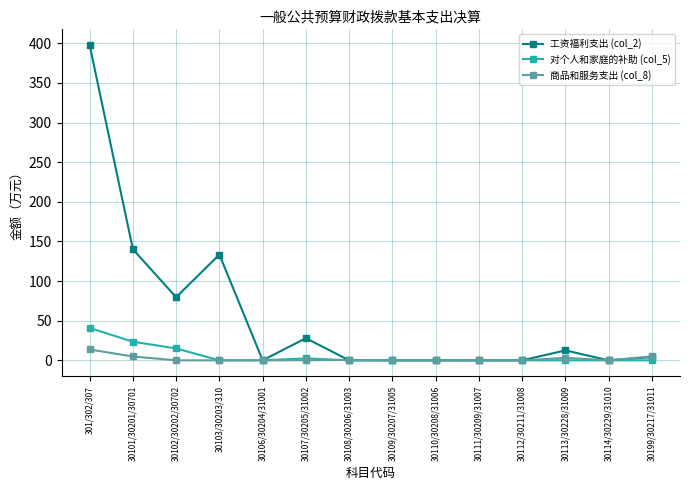

How many lines are shown in the chart?

3